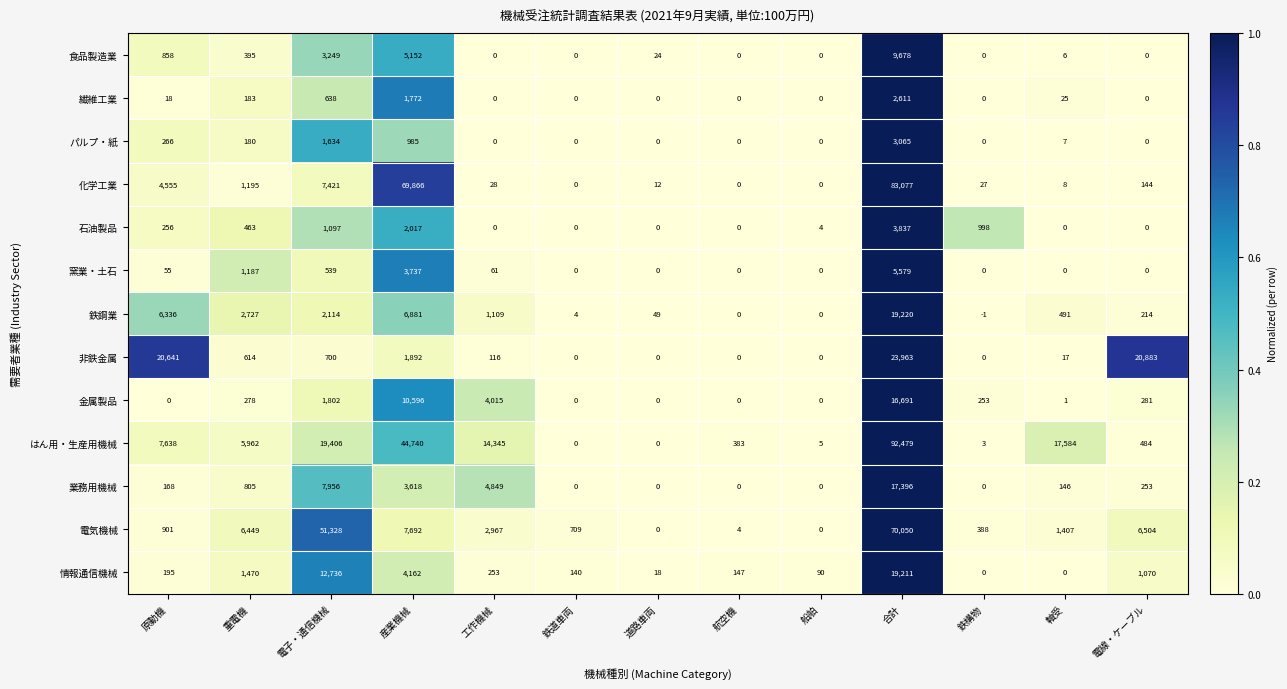

Which series has the largest total across all categories?

はん用・生産用機械